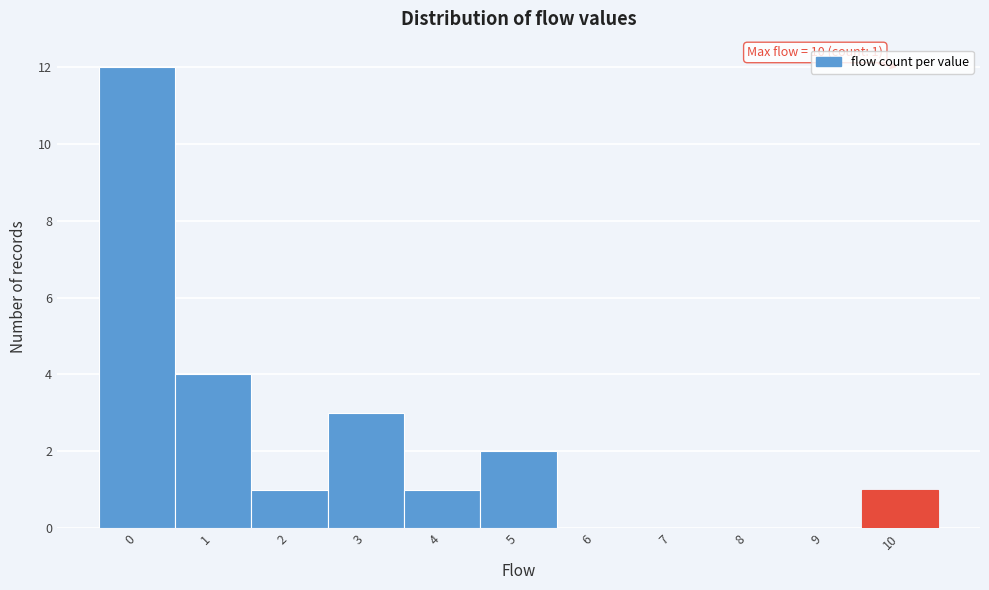

Over which range of the x-axis is the bar tallest?

-0.5 to 0.5